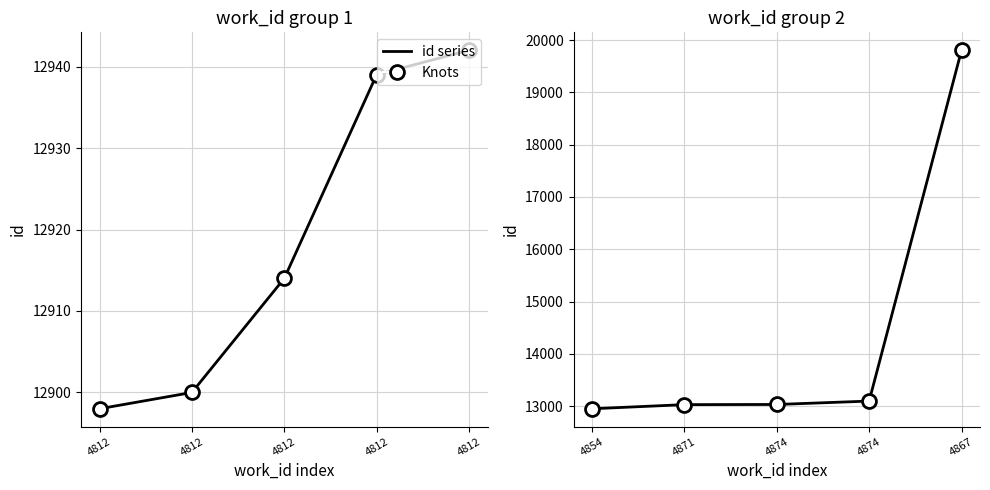

Is the value of id (first half) at 4812 greater than the value of Knots at 4812?

No